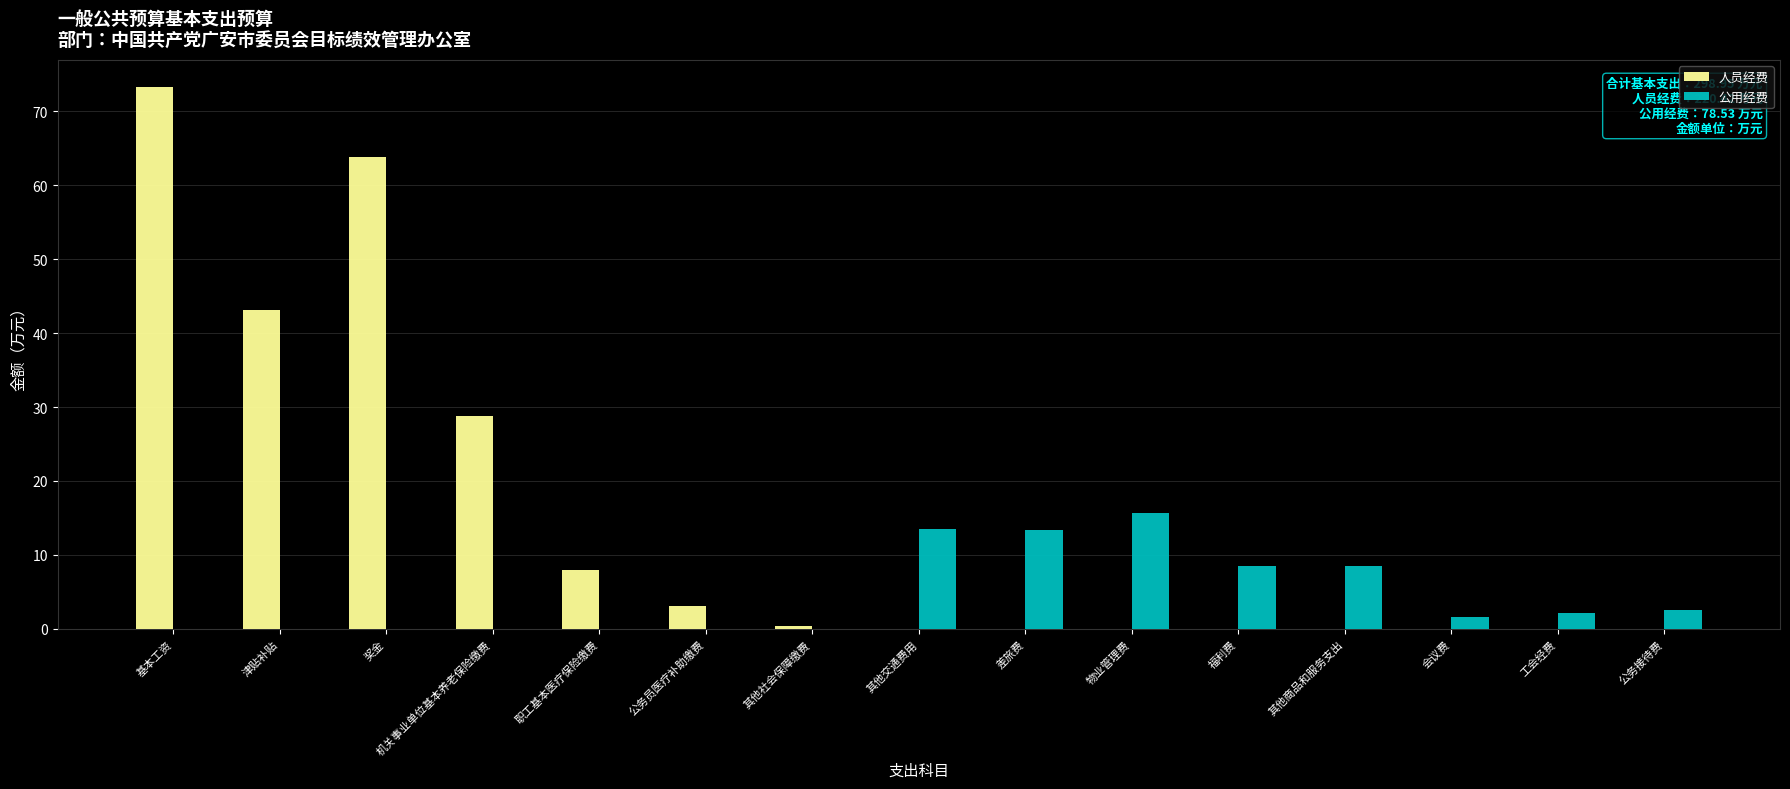

Which series has the largest range (max minus min)?

人员经费